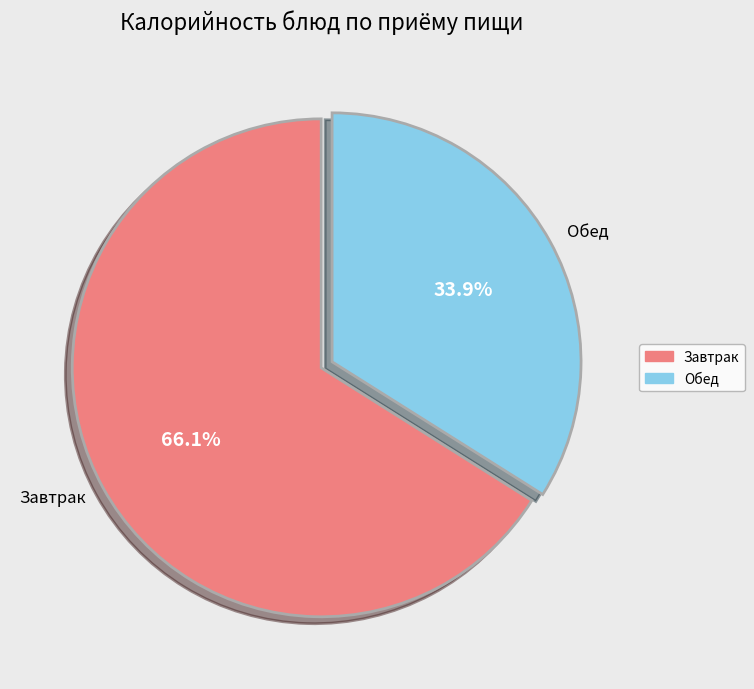

How many slices are in this pie chart?

2